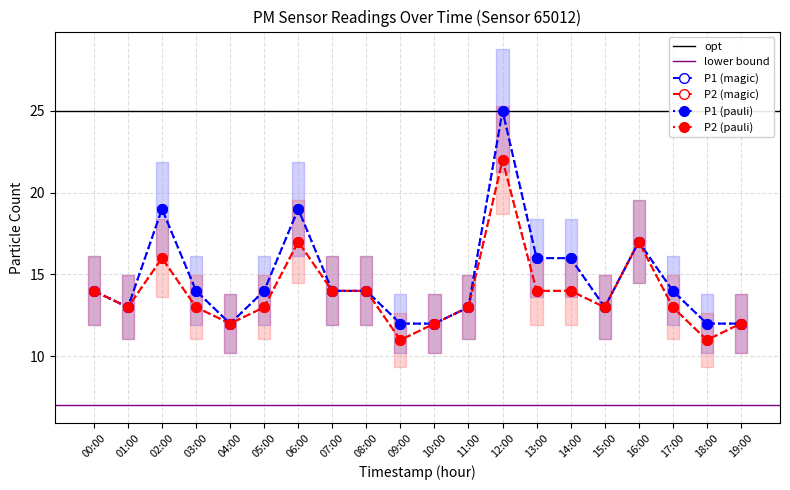

True or false: P2 and P1 intersect in this chart.

False